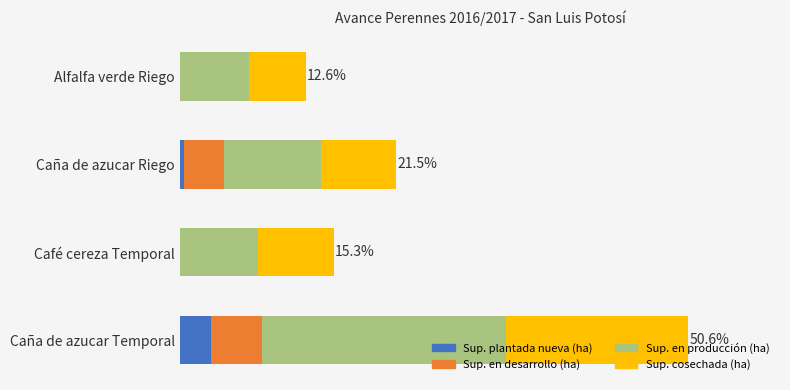

At how many categories does at least one series exceed 3077?

4